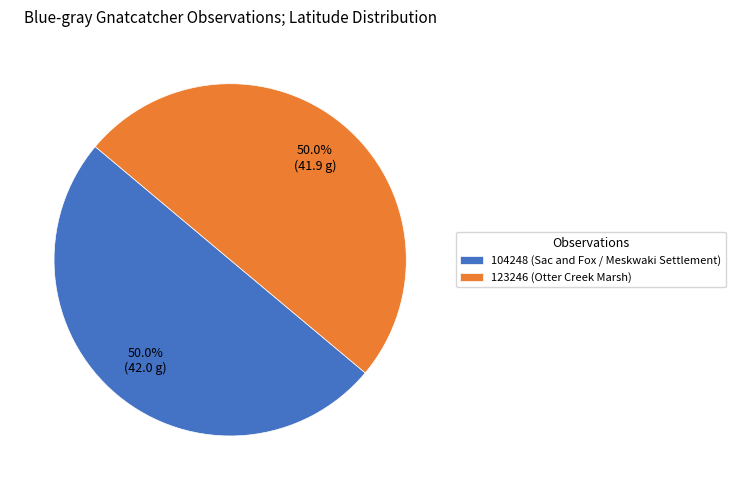

True or false: 123246 (Otter Creek Marsh) accounts for 42% of the total.

False